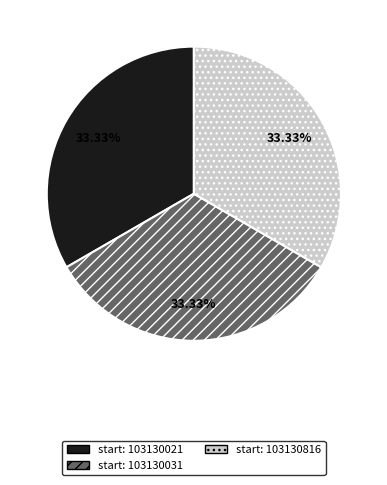

Is there any slice that represents more than half of the pie?

No